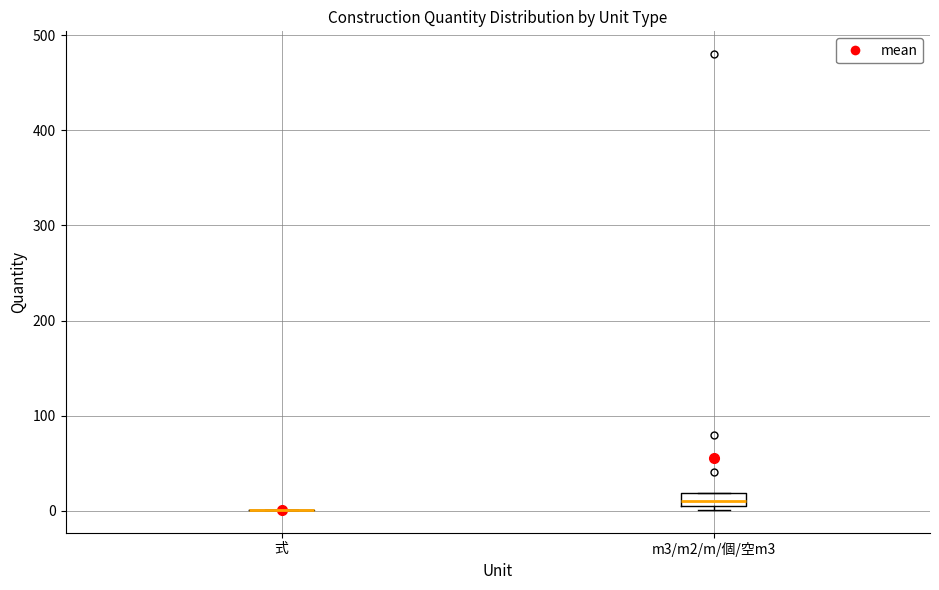

Which box is the tallest, from its lower edge to its upper edge?

m3/m2/m/個/空m3